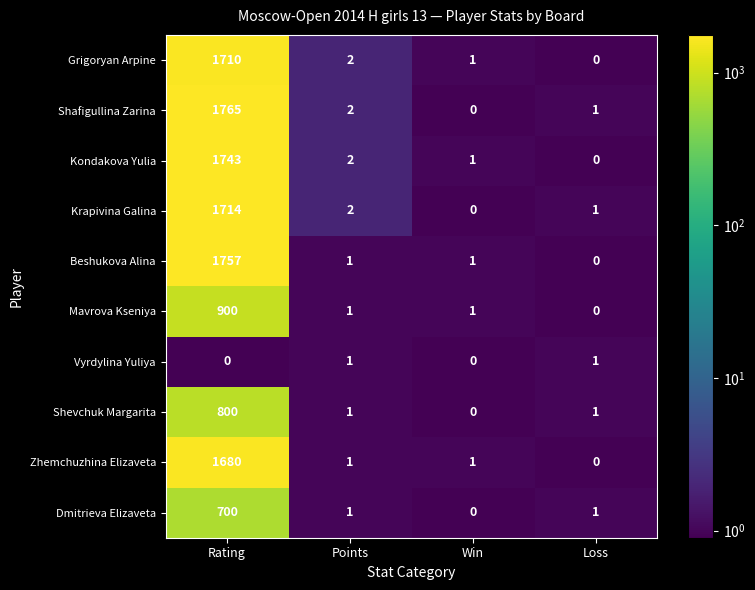

List the series in order of their peak value, lowest first.

Vyrdylina Yuliya, Dmitrieva Elizaveta, Shevchuk Margarita, Mavrova Kseniya, Zhemchuzhina Elizaveta, Grigoryan Arpine, Krapivina Galina, Kondakova Yulia, Beshukova Alina, Shafigullina Zarina